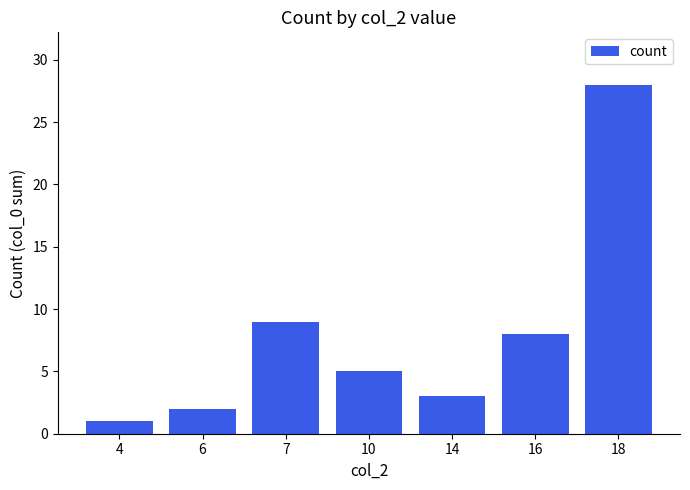

Reading left to right, transcribe all the data shown in this chart.

1	2	9	5	3	8	28